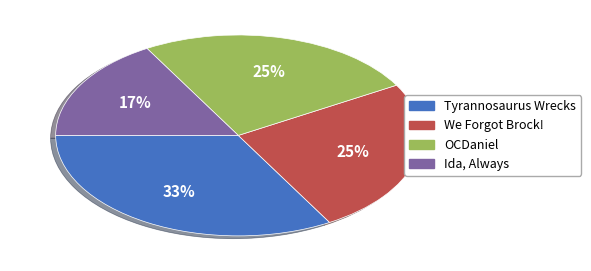

Between Ida, Always and Tyrannosaurus Wrecks, which is larger?

Tyrannosaurus Wrecks